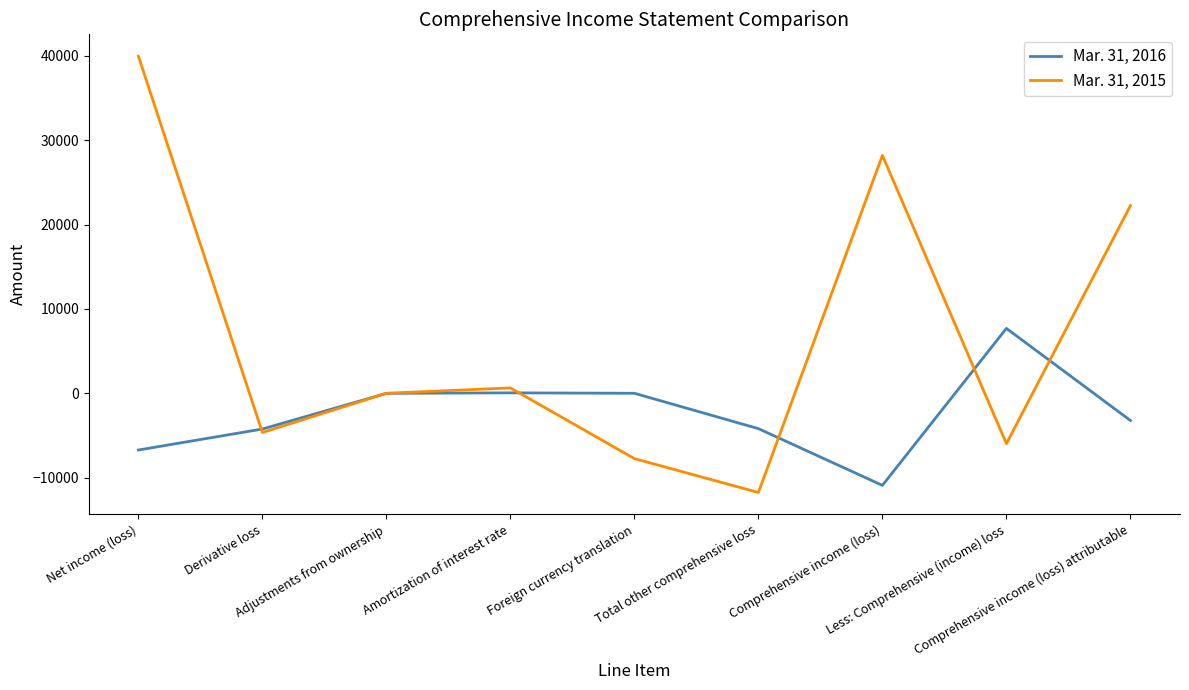

Which series has the largest range (max minus min)?

Mar. 31, 2015